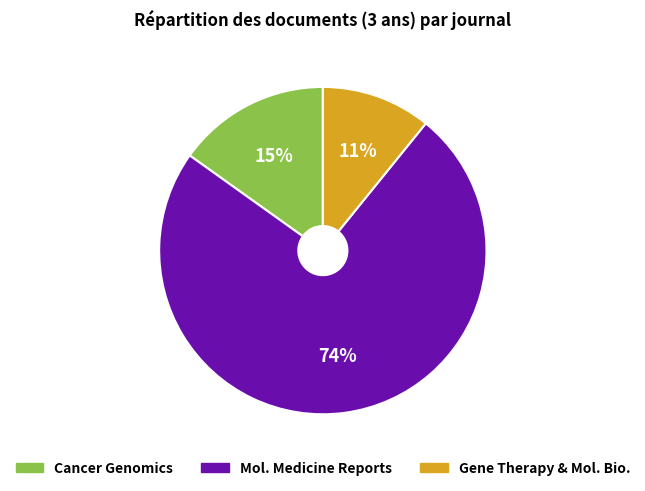

Does any single category account for the majority?

Yes